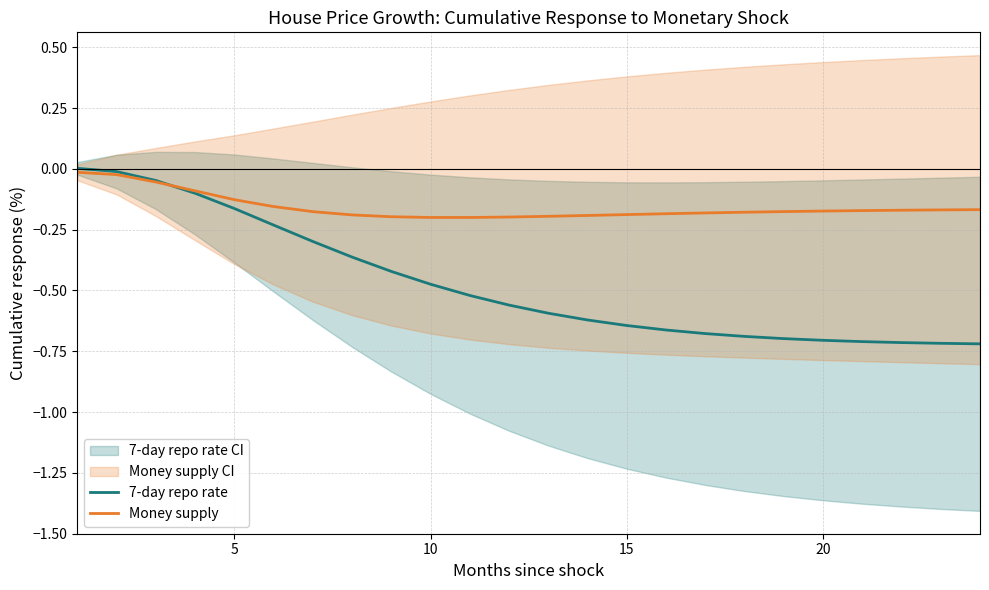

How many negative values does the 7-day repo rate series have?

23